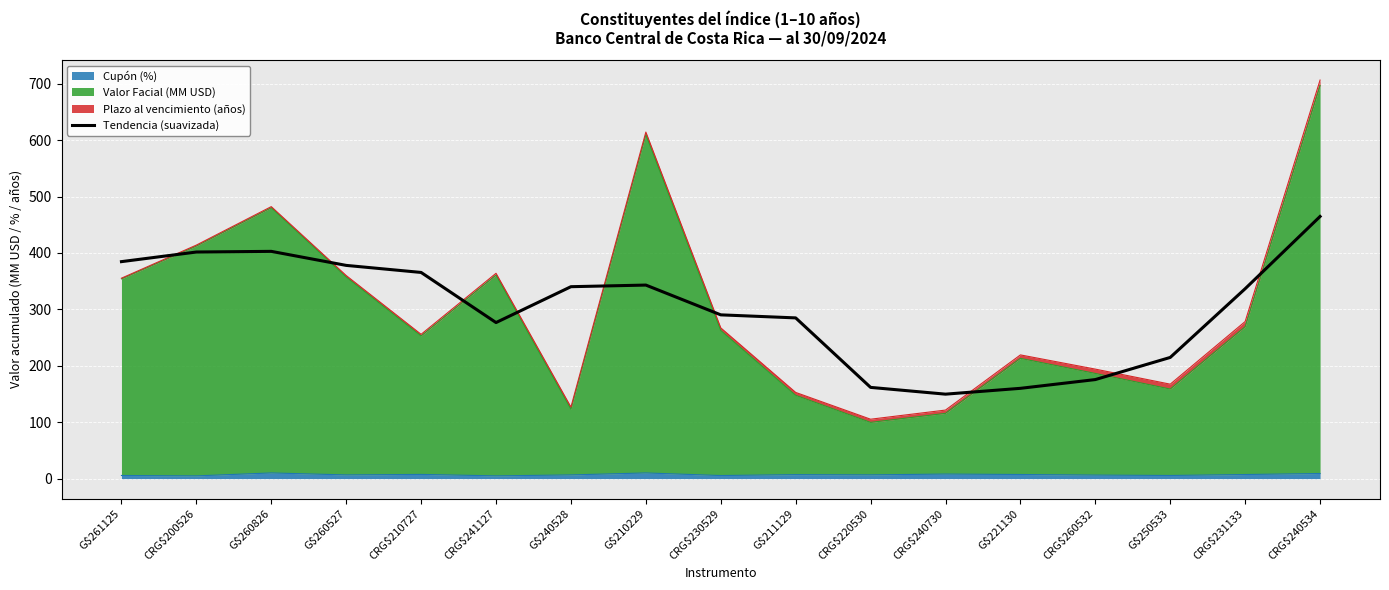

Reading left to right, list all the values displayed in this chart.

384.7	401.7	402.9	378.0	365.5	276.7	340.3	343.1	290.3	284.9	161.7	149.7	160.0	175.6	214.8	336.6	464.8